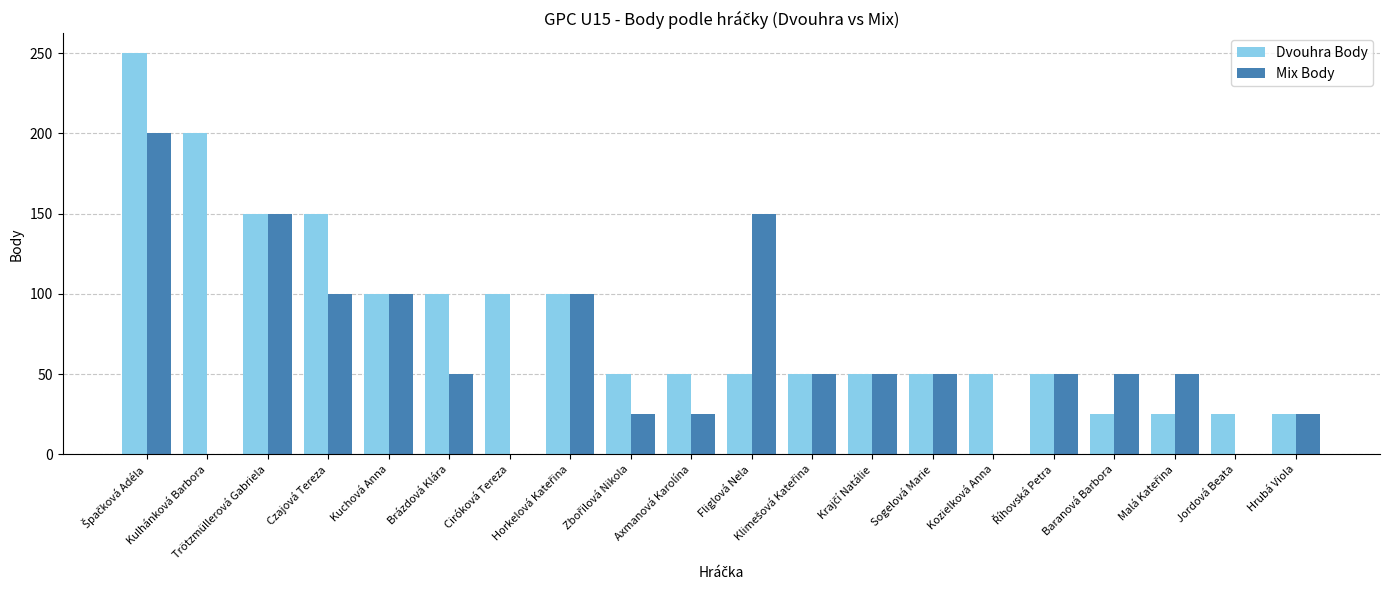

What is the approximate value of Mix Body at Kuchová Anna?

100